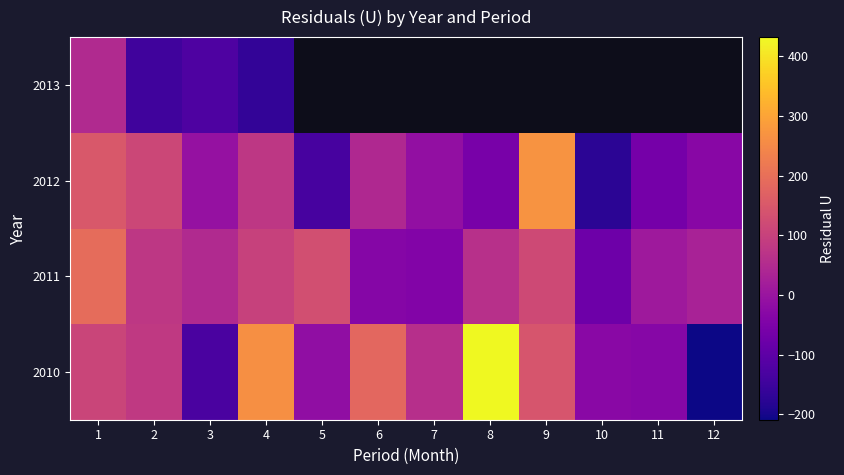

True or false: 2011 has a value of 101.1 at 4.

True